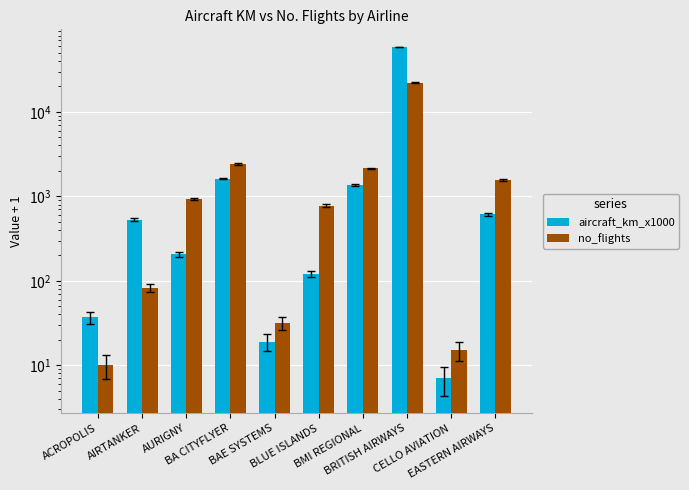

Is it true that aircraft_km_x1000 equals 7 at CELLO AVIATION?

True